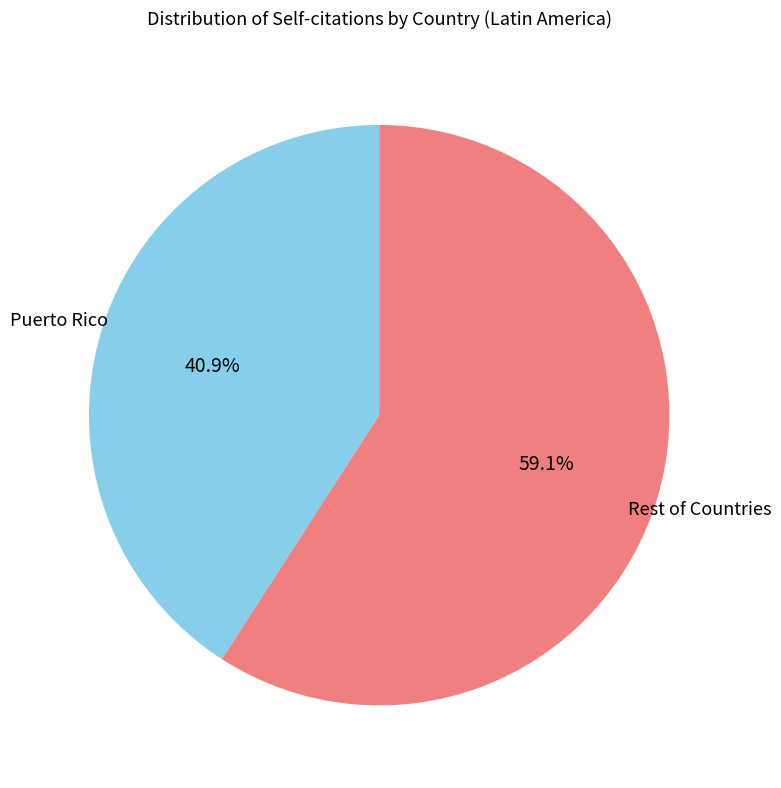

How many segments does this pie chart have?

2